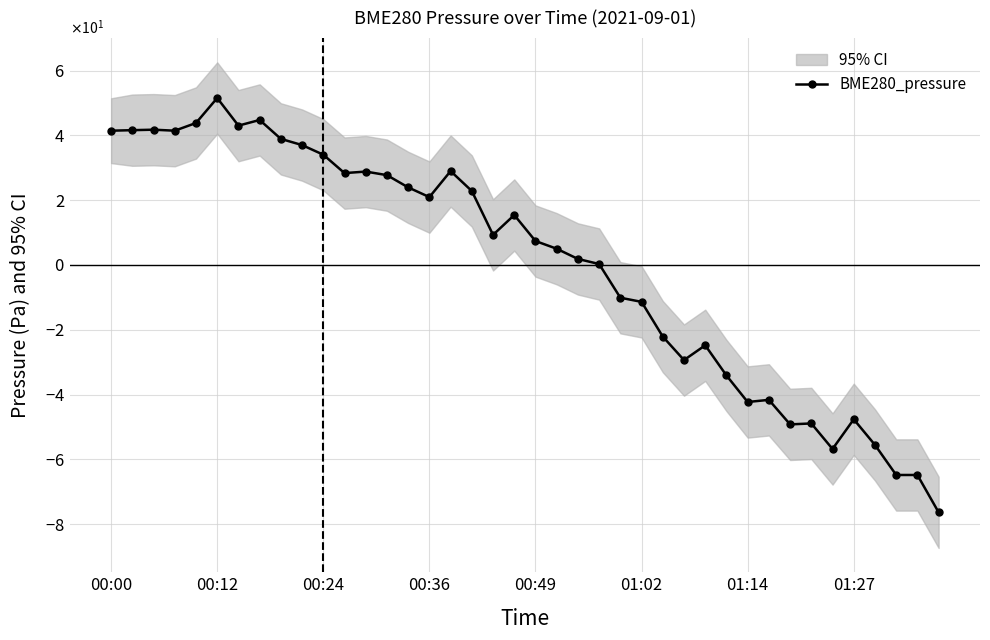

How many interior local valleys (lower than both neighbors) does the data have?

9